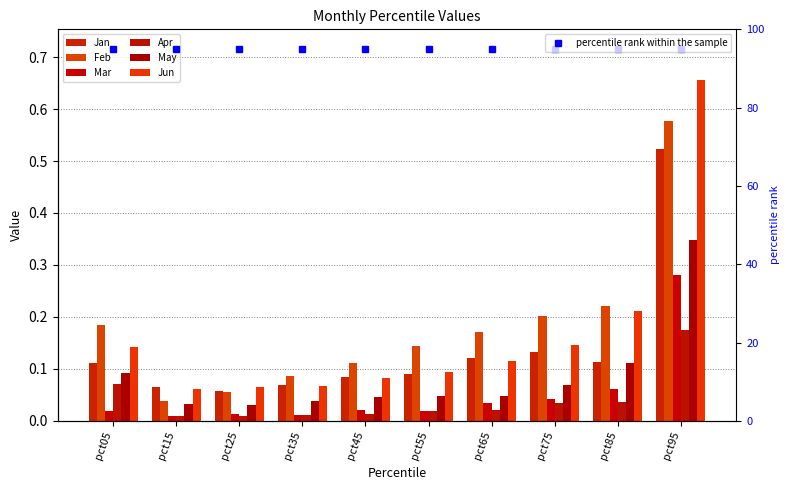

What is the greatest value displayed?

0.7